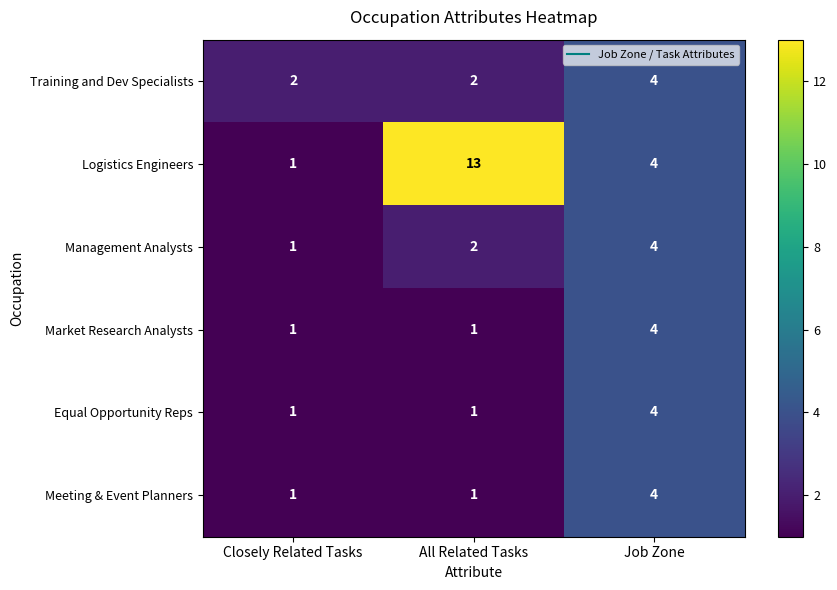

At which category is the sum across all series the highest?

Job Zone